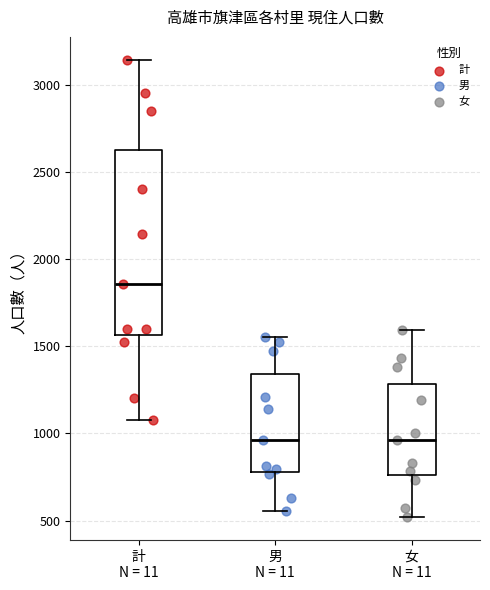

Reading left to right, read every box against the y-axis: the position of its median line, the range the box covers, and the ends of its whiskers. The values are not printed on the chart, so give them approximately, as read against the axis.

計 N = 11: median 1850, box 1550 to 2600, whiskers 1100 to 3150
男 N = 11: median 950, box 800 to 1350, whiskers 550 to 1550
女 N = 11: median 950, box 750 to 1300, whiskers 500 to 1600